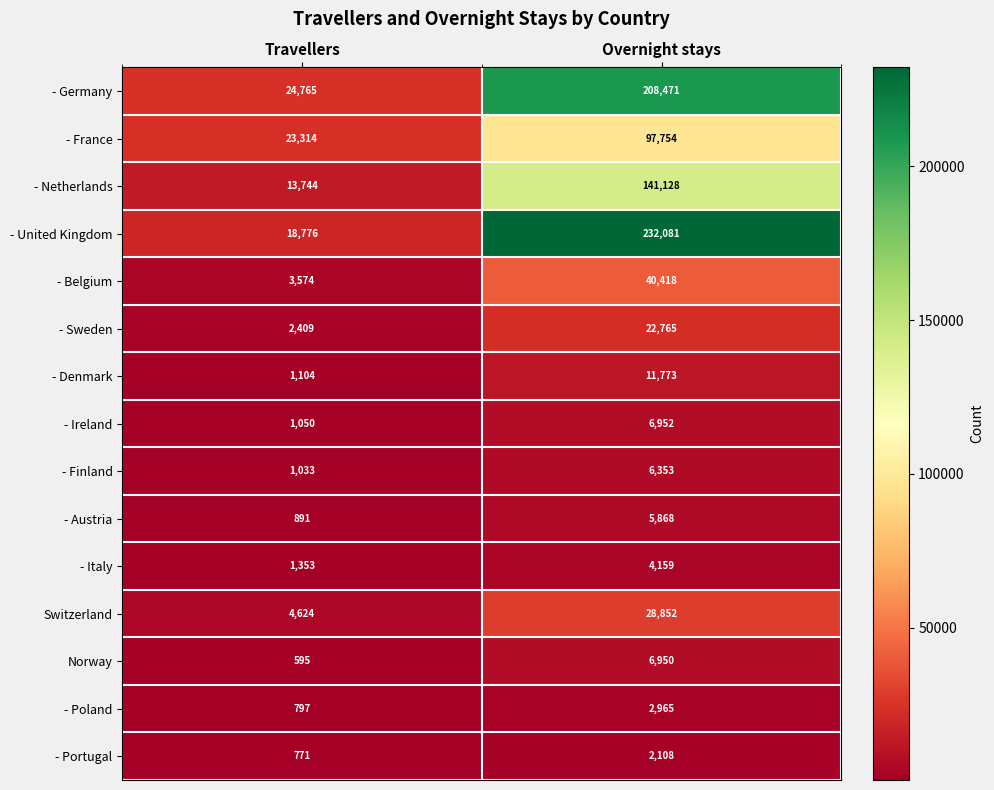

Between Travellers and Overnight stays, which series saw the biggest shift?

- United Kingdom